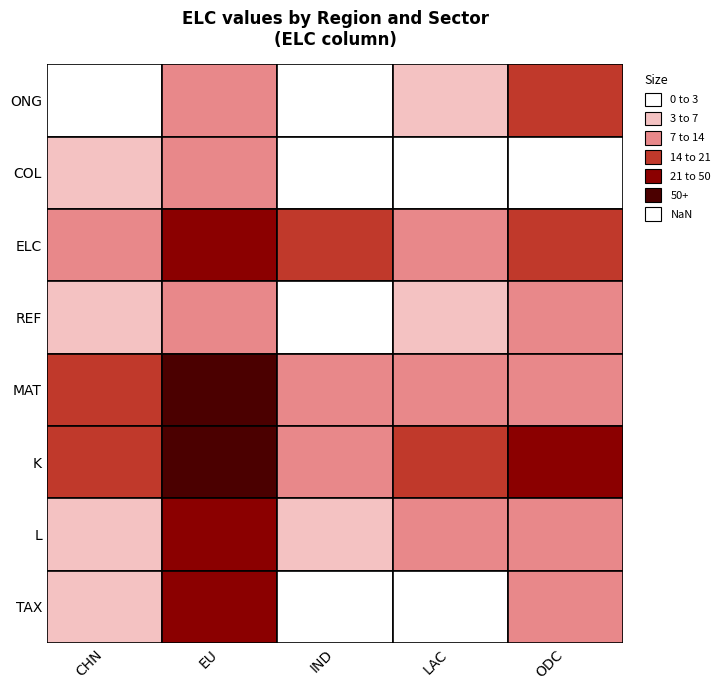

At which label does IND reach its minimum?

ONG